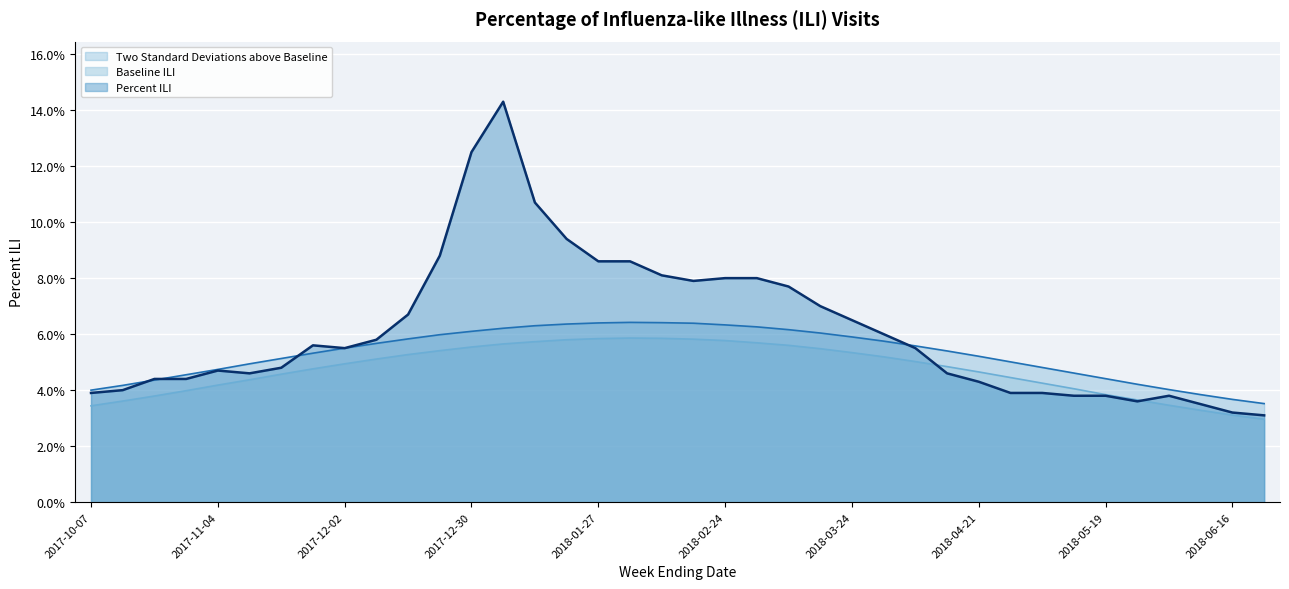

At 2018-05-26, list the series in order from smallest to largest.

Percent ILI, Baseline ILI, Two Standard Deviations above Baseline